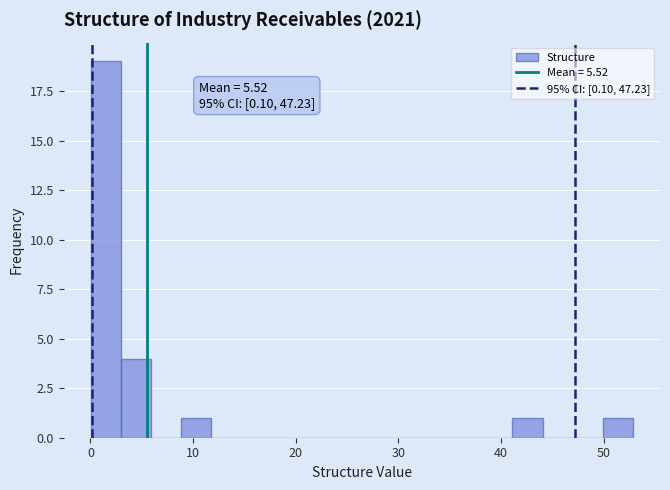

Around what value on the x-axis is the tallest bar? Give the approximate position of its centre, as read against the axis.

1